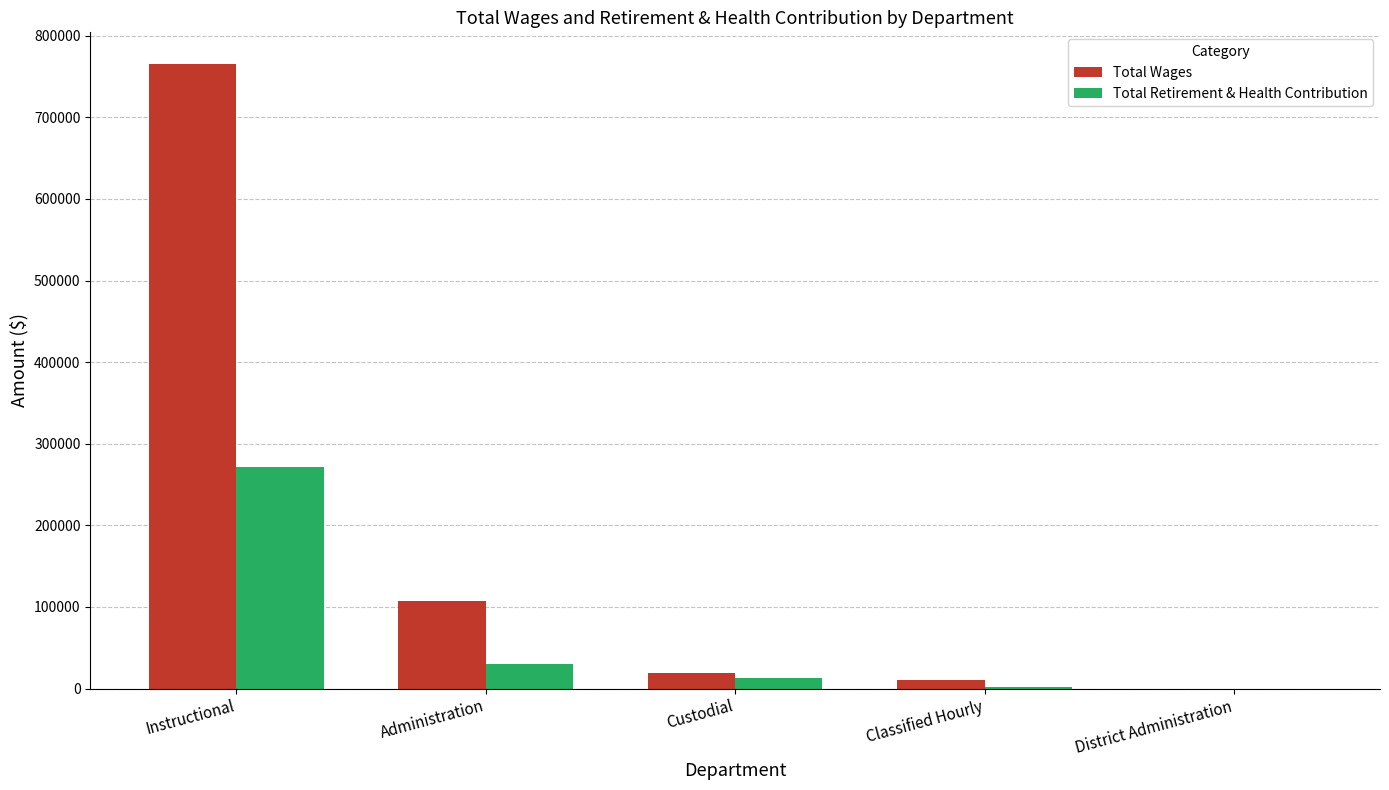

How many groups of bars are there?

5